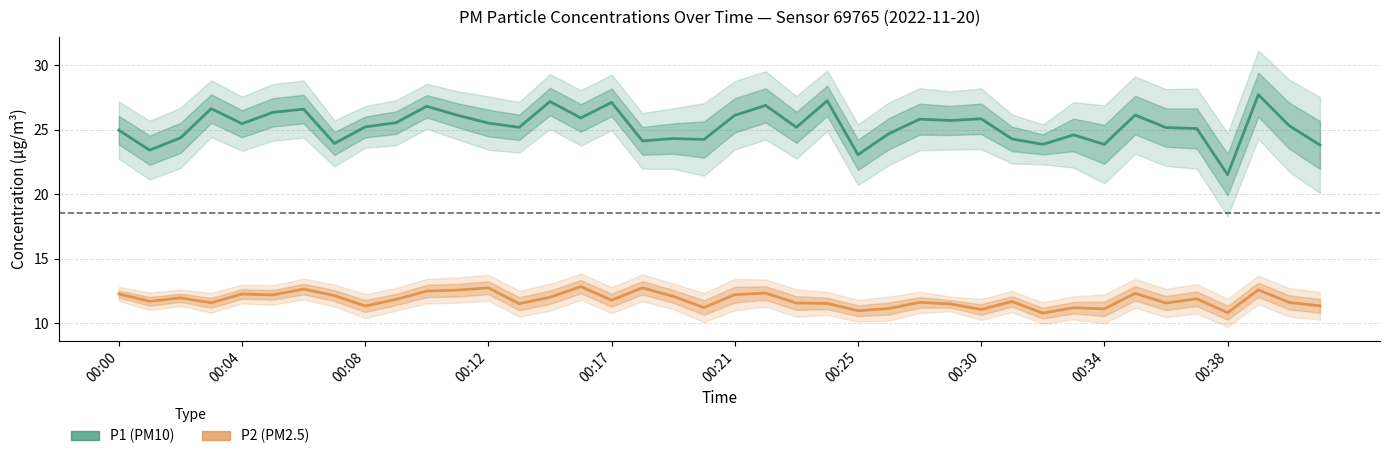

What is the highest value of the P2 (PM2.5) series?

12.8